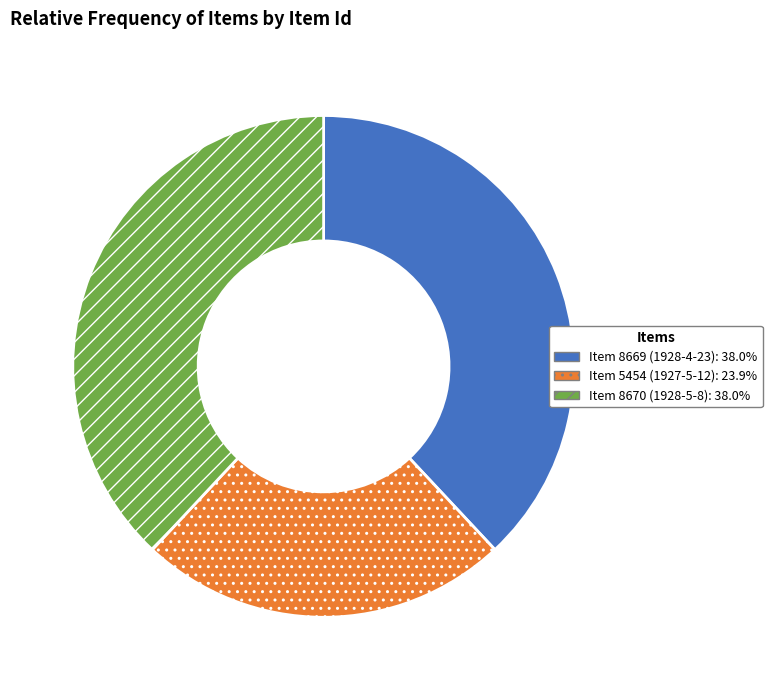

Do Item 5454 (1927-5-12) and Item 8669 (1928-4-23) together represent more than half of the pie?

Yes